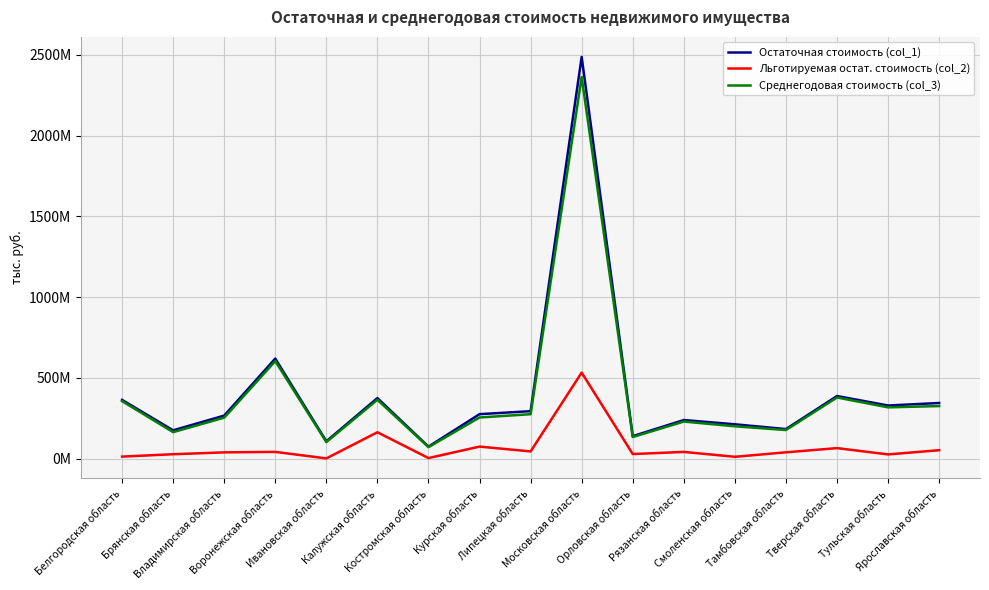

True or false: Льготируемая остат. стоимость (col_2) and Среднегодовая стоимость (col_3) intersect in this chart.

False